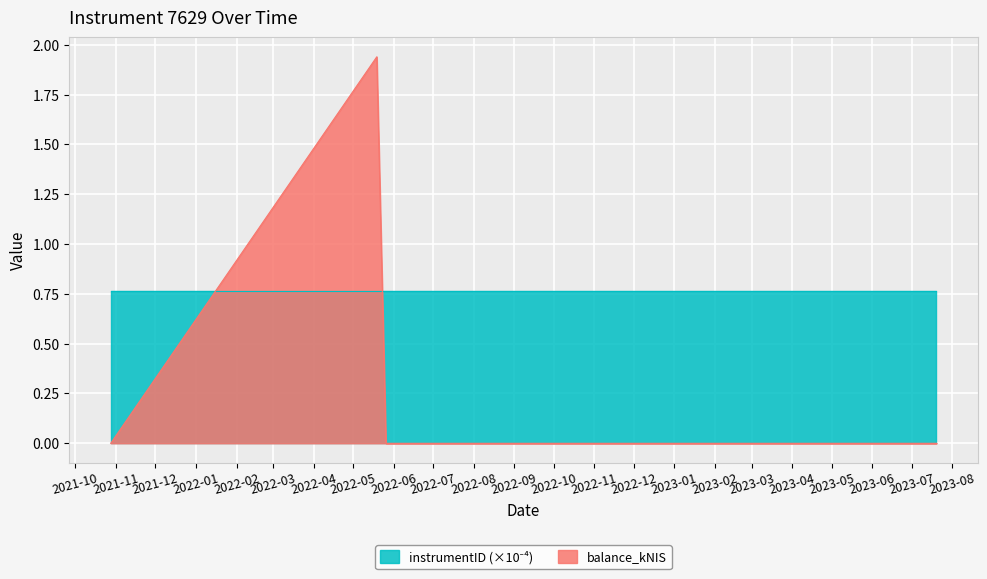

How many data points are above 0?

1